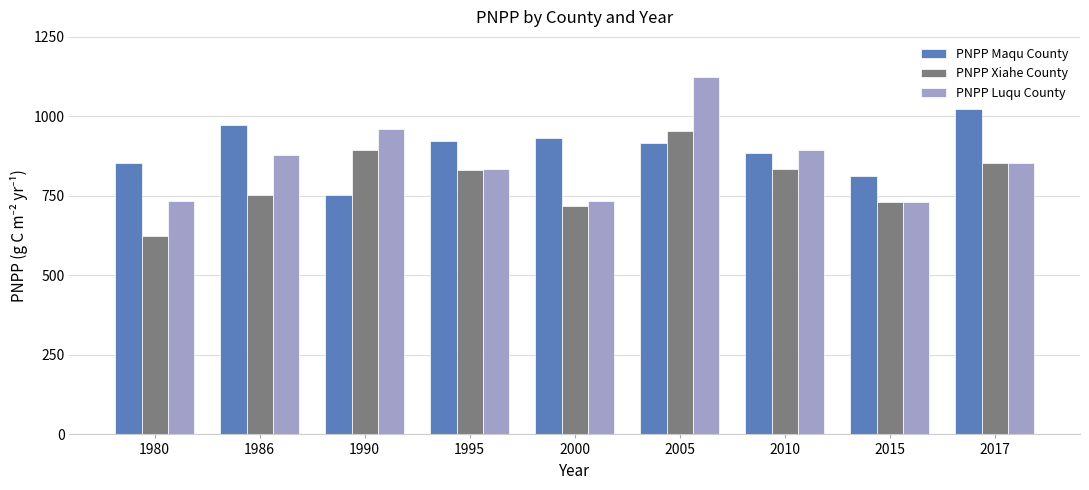

At 1990, list the series in order from smallest to largest.

PNPP Maqu County, PNPP Xiahe County, PNPP Luqu County